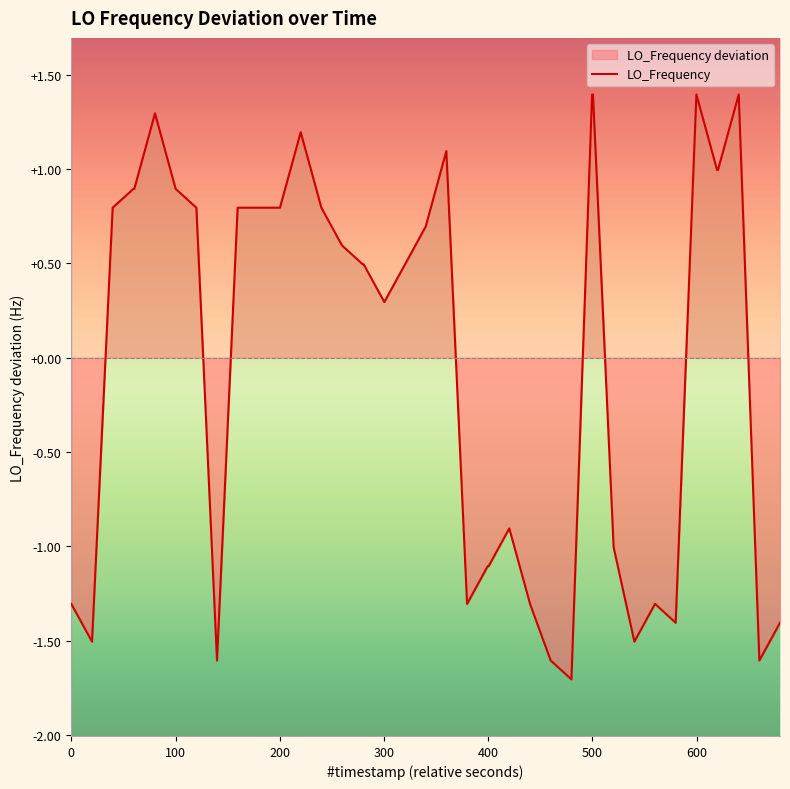

The chart shows a value of 0.4 at 9. True or false?

False